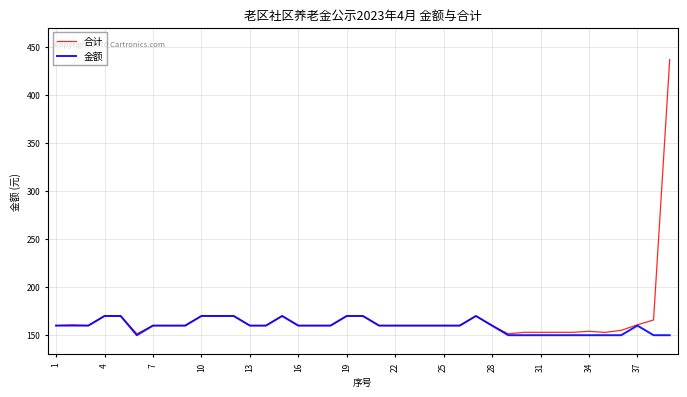

Which series has the widest spread of values?

合计